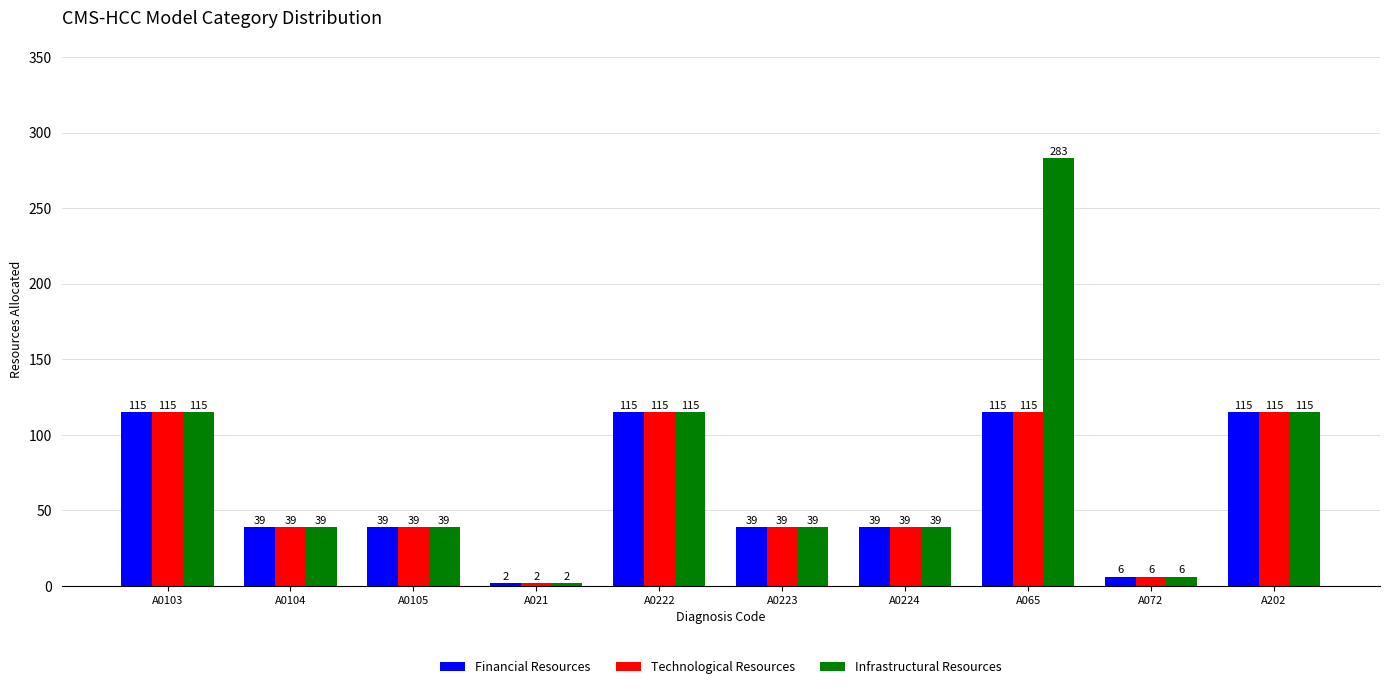

Which series has the largest range (max minus min)?

Infrastructural Resources